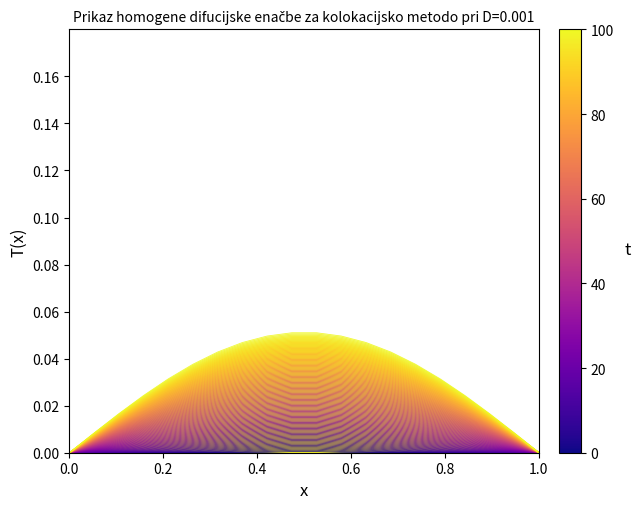

At how many categories does at least one series exceed 0?

20